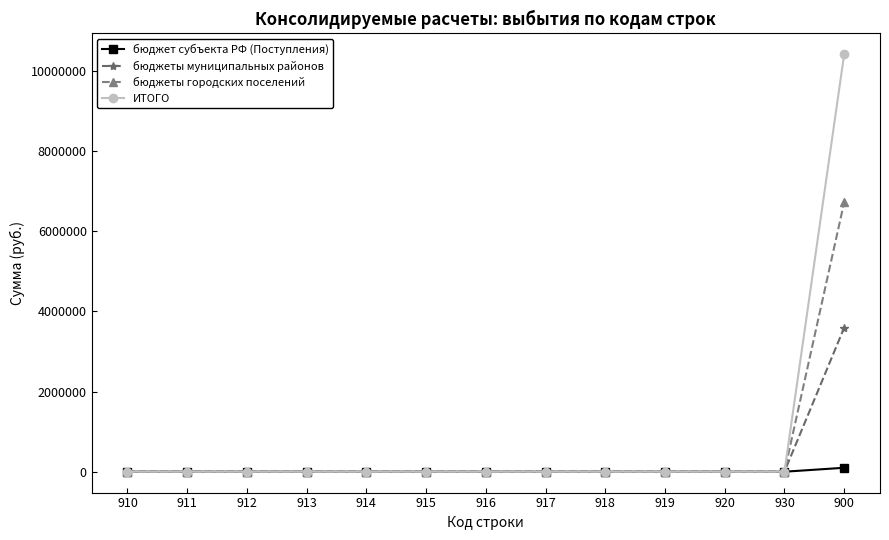

Count the number of categories in the chart.

13